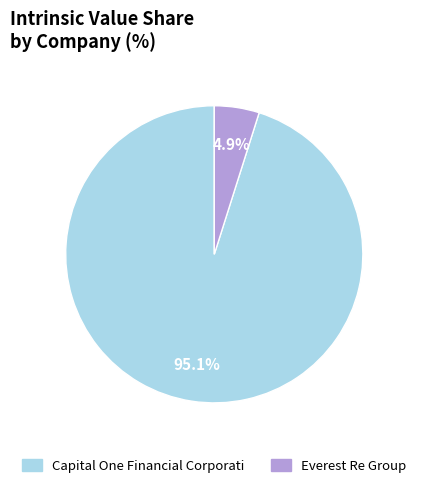

Is Everest Re Group the majority of the pie?

No